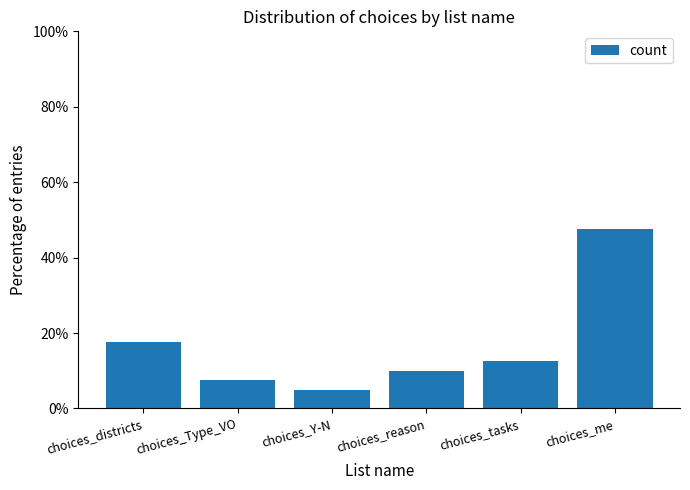

What value does the data have at choices_districts?

17.5